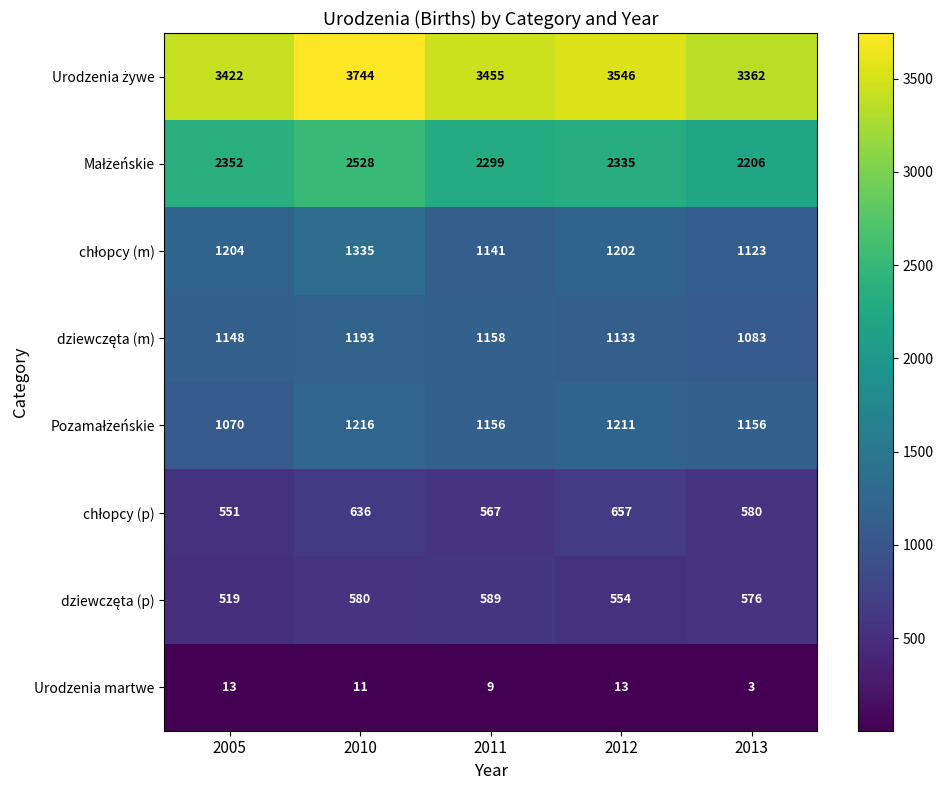

At how many categories does at least one series exceed 2103?

5